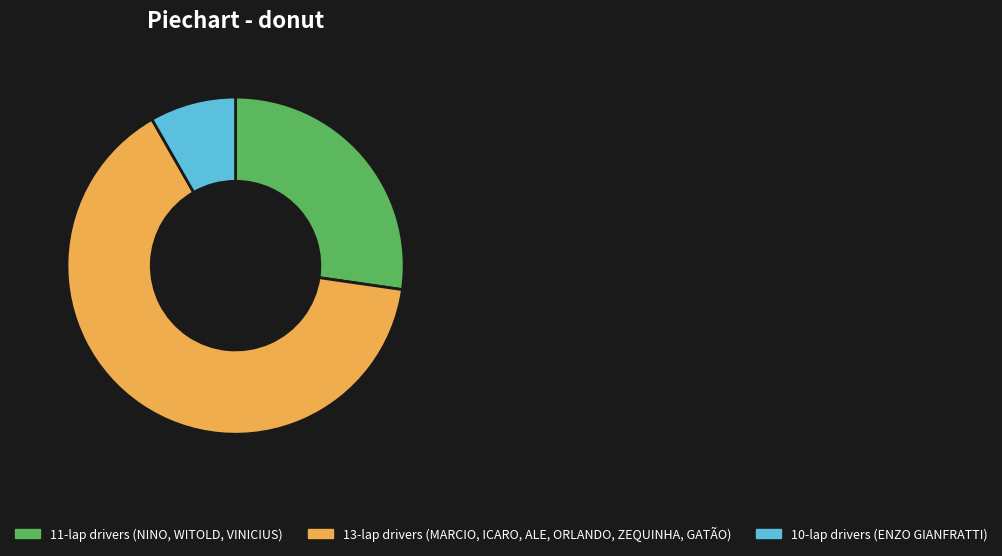

Rank the categories by value from highest to lowest.

13-lap drivers (MARCIO, ICARO, ALE, ORLANDO, ZEQUINHA, GATÃO), 11-lap drivers (NINO, WITOLD, VINICIUS), 10-lap drivers (ENZO GIANFRATTI)